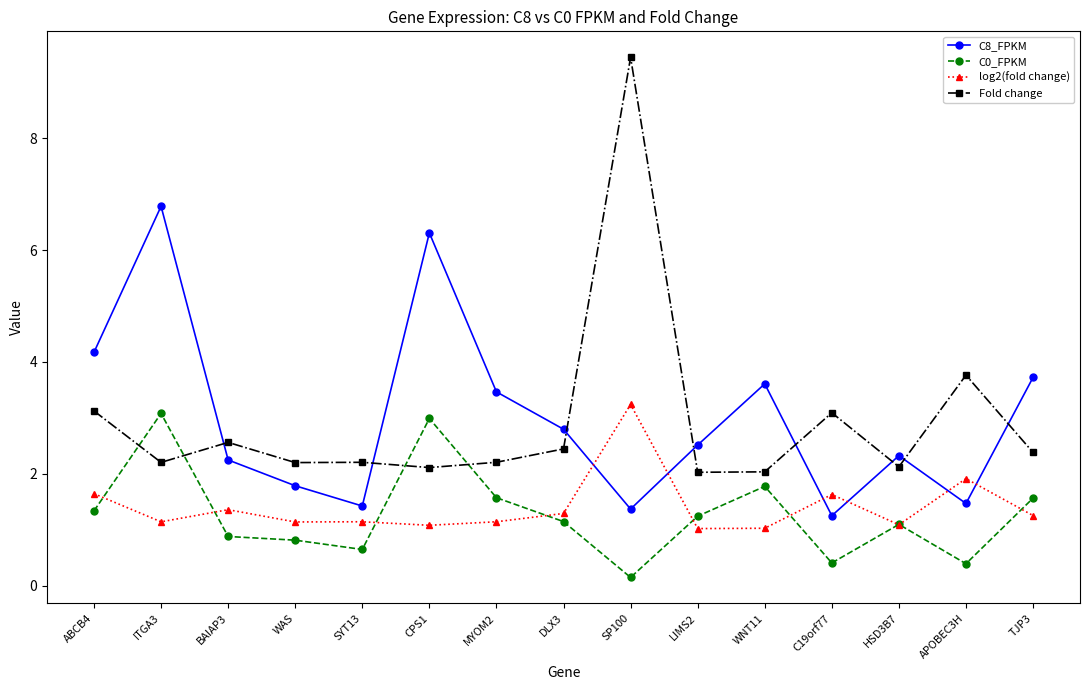

Where is the first local minimum for Fold change?

ITGA3